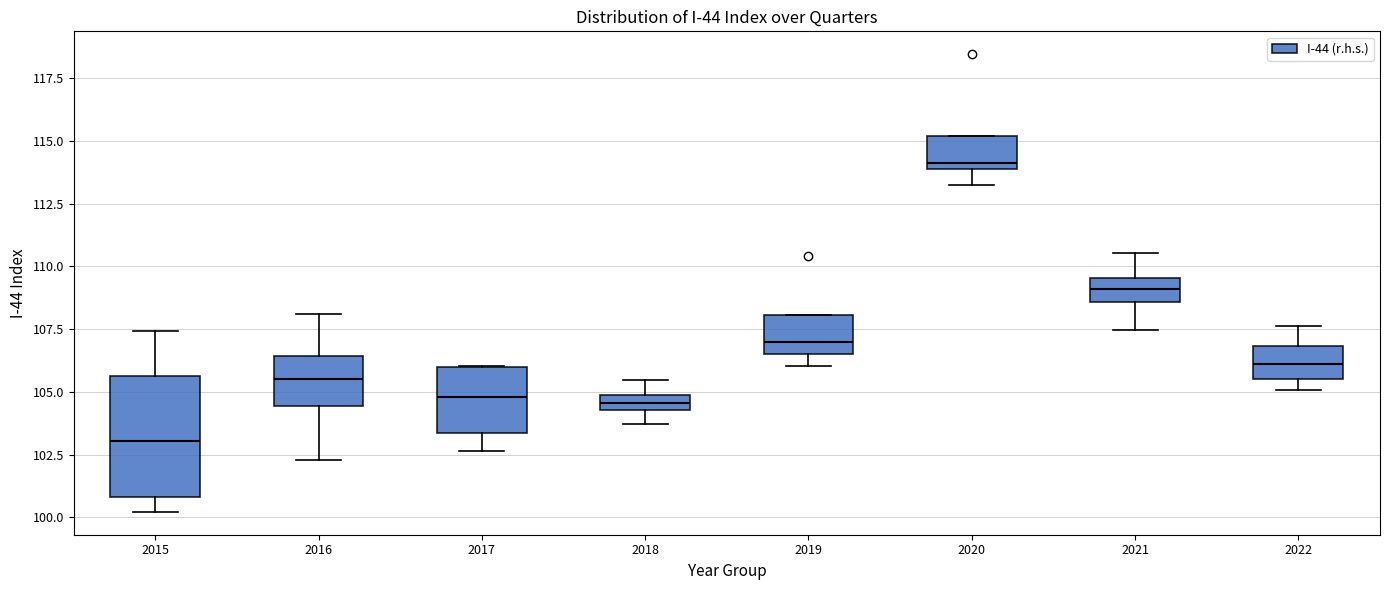

Where is the lower edge of the box at x = 2019 on the y-axis? The values are not printed on the chart, so give them approximately, as read against the axis.

106.5